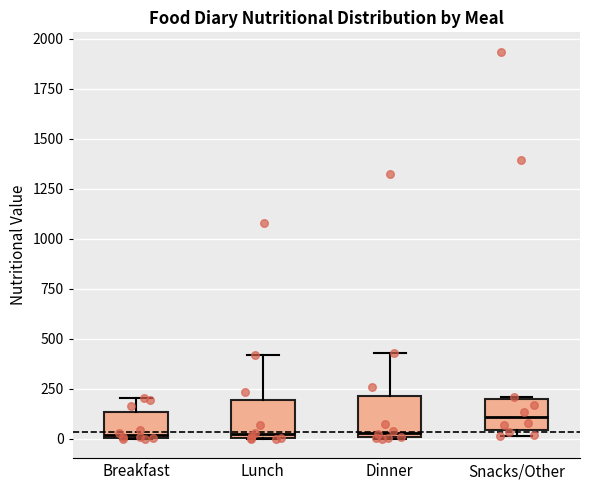

Reading left to right, transcribe this box plot: for each box, give where its median line is, the range the box spans, and where its two whiskers end, as read against the y-axis. The values are not printed on the chart, so give them approximately, as read against the axis.

Breakfast: median 0 (just above the box's lower edge), box 0 to 150, whiskers 0 to 200
Lunch: median 50, box 0 to 200, whiskers 0 to 400
Dinner: median 50, box 0 to 200, whiskers 0 to 450
Snacks/Other: median 100, box 50 to 200, whiskers 0 to 200